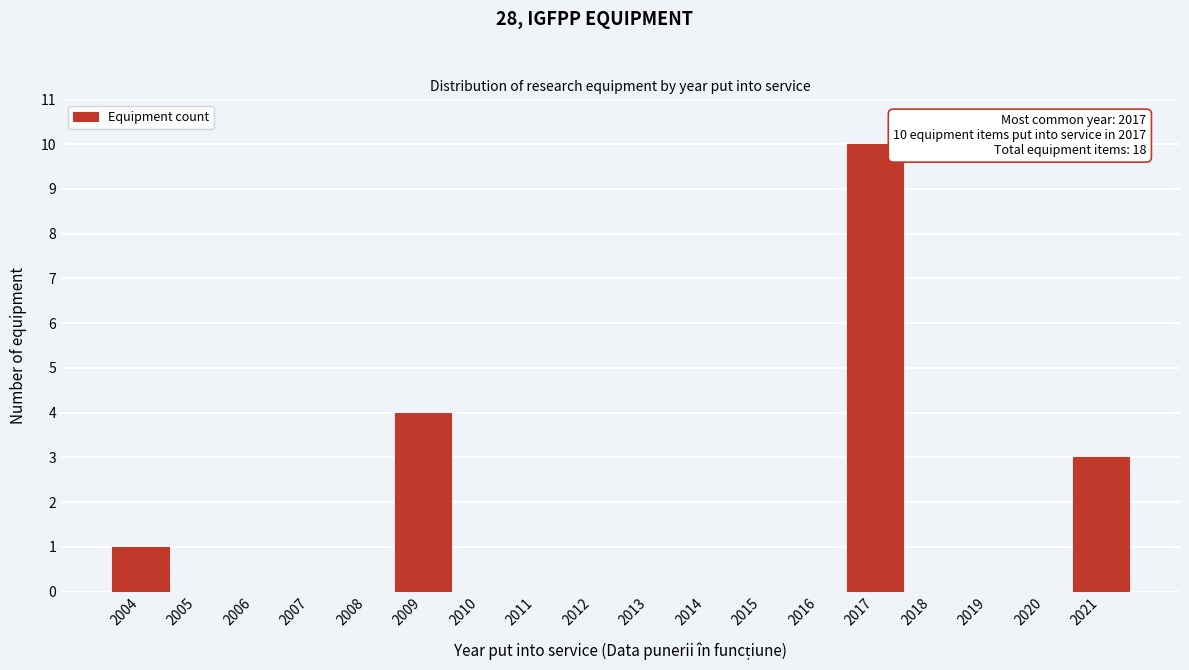

Reading left to right, list all the values displayed in this chart.

2004=1	2005=0	2006=0	2007=0	2008=0	2009=4	2010=0	2011=0	2012=0	2013=0	2014=0	2015=0	2016=0	2017=10	2018=0	2019=0	2020=0	2021=3